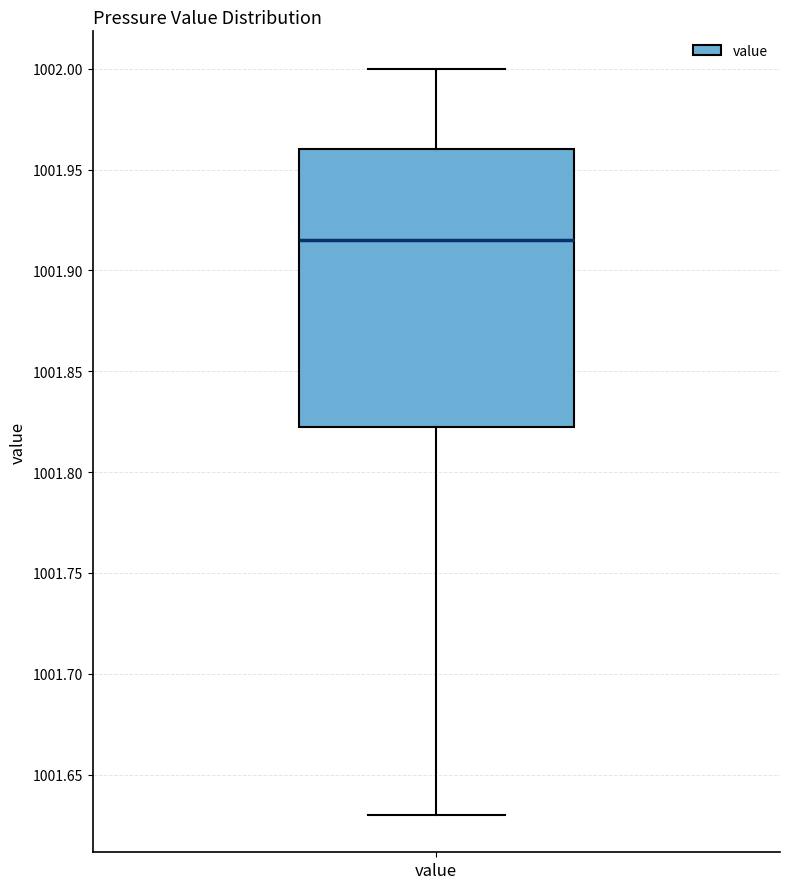

Transcribe this box plot: give where the median line is, the range the box spans, and where the two whiskers end, as read against the y-axis. The values are not printed on the chart, so give them approximately, as read against the axis.

median 1001.915, box 1001.825 to 1001.960, whiskers 1001.630 to 1002.000